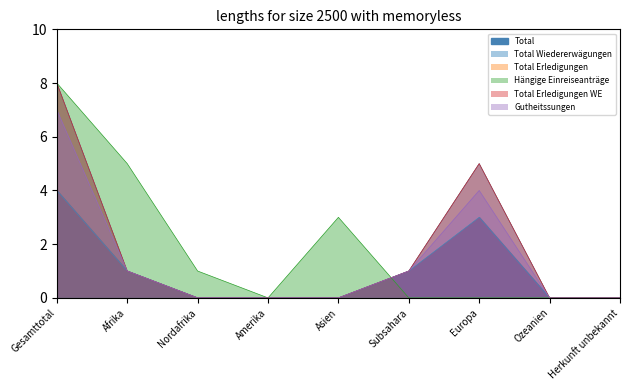

Which series ends up on top after the final intersection of Hängige Einreiseanträge and Total Erledigungen WE?

Total Erledigungen WE